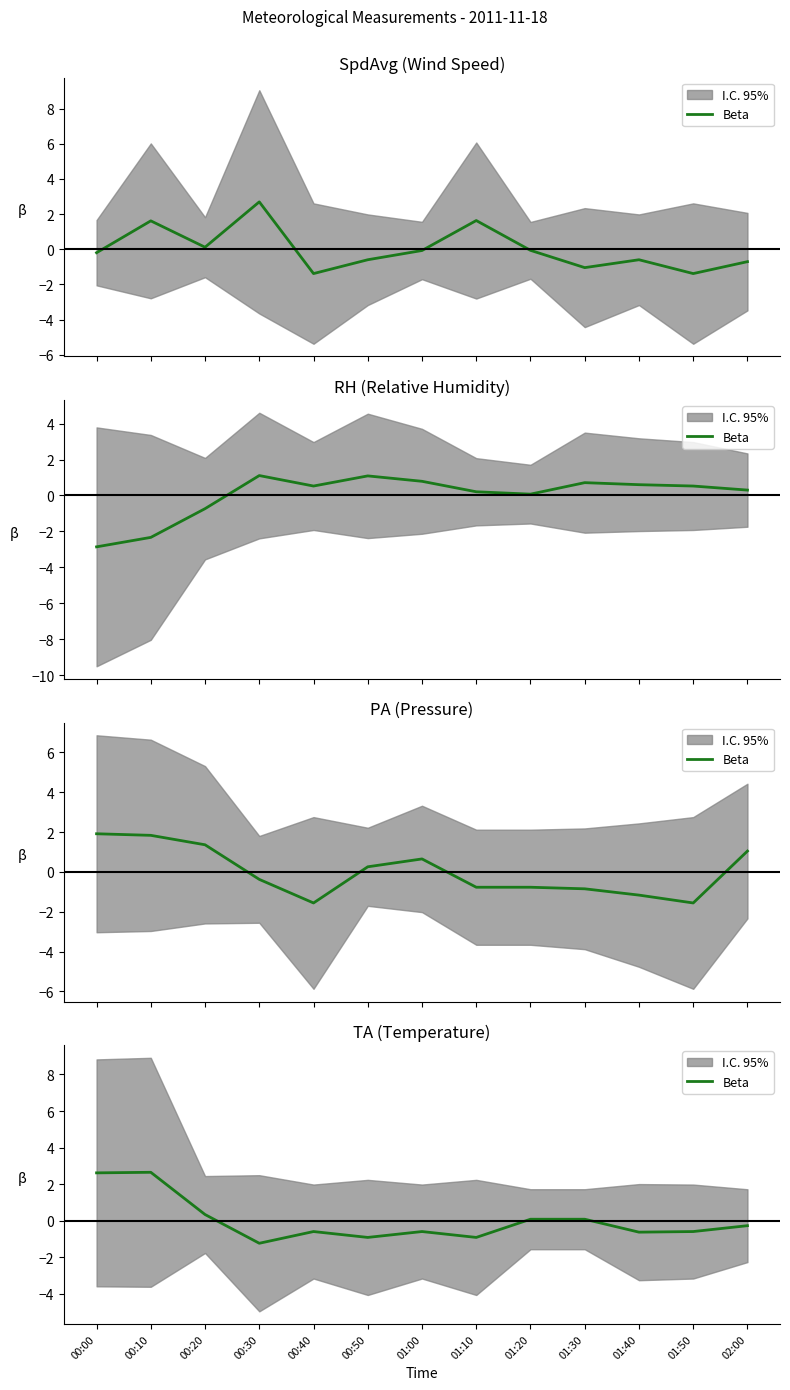

Rank the categories by value from lowest to highest.

00:30, 00:50, 01:10, 01:40, 00:40, 01:00, 01:50, 02:00, 01:20, 01:30, 00:20, 00:00, 00:10